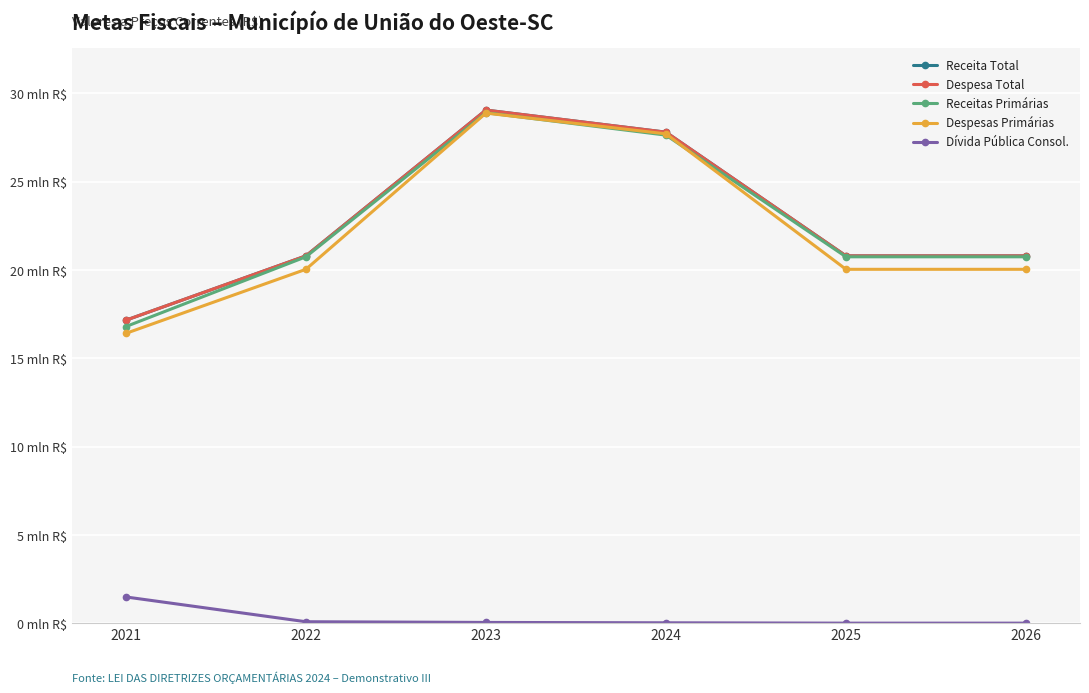

What is the greatest value displayed?

29050000.0